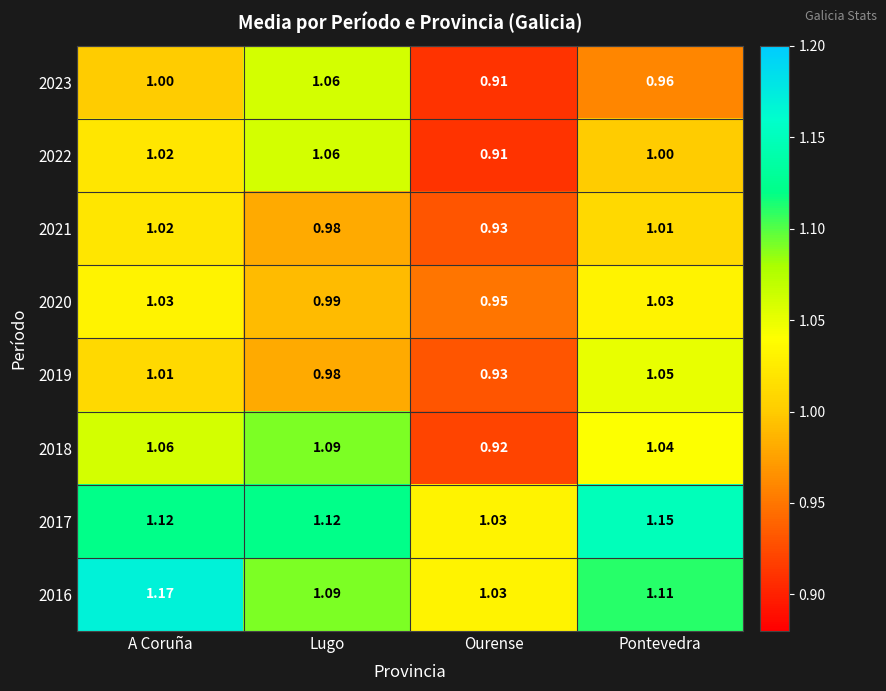

Which series has the widest spread of values?

2018